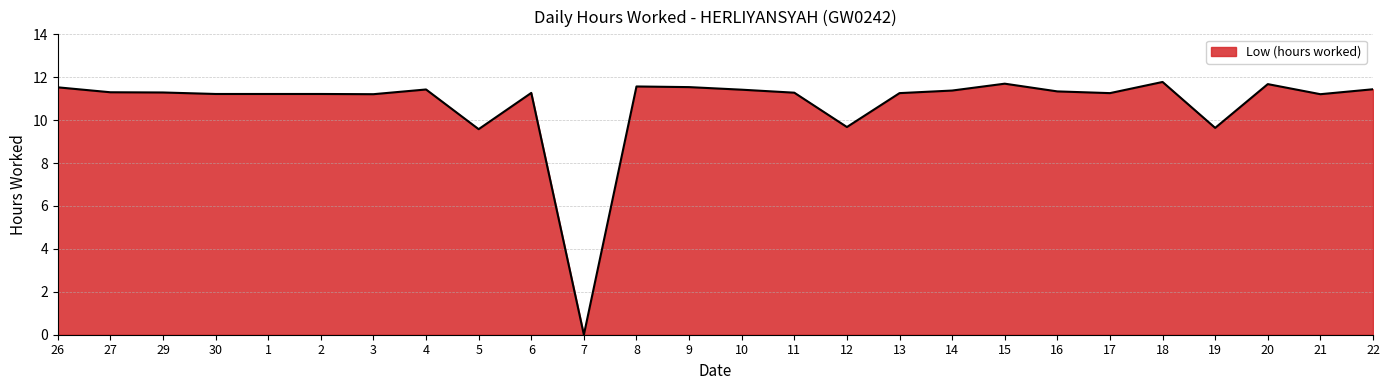

At which label does the data first exceed 11?

26